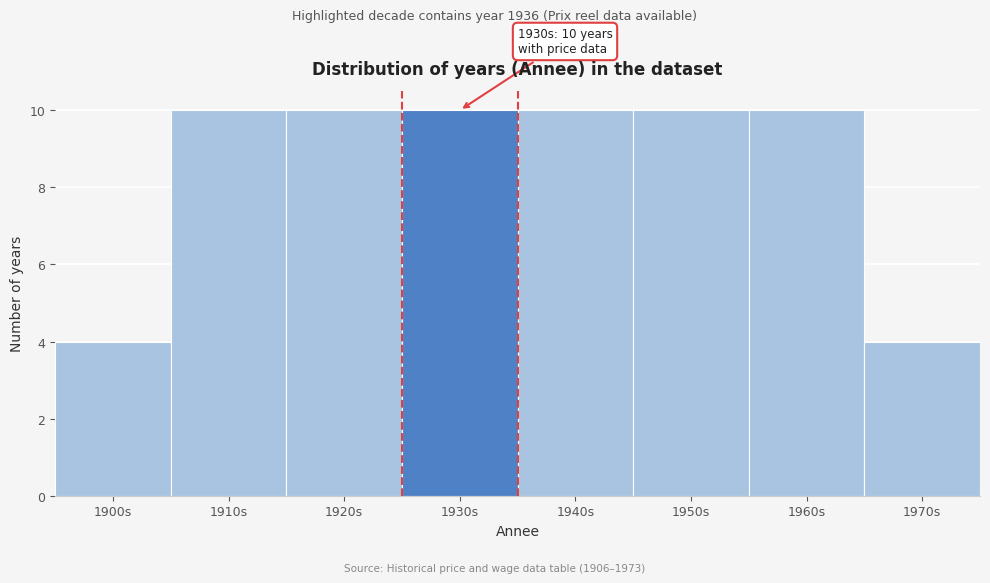

Reading left to right, extract all data points from this chart.

1900s=4	1910s=10	1920s=10	1930s=10	1940s=10	1950s=10	1960s=10	1970s=4